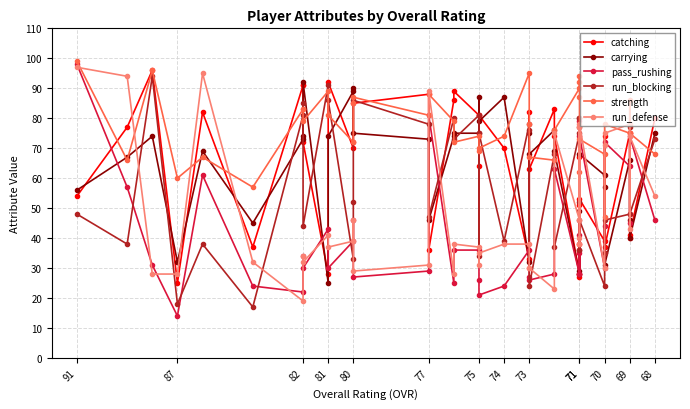

What is the greatest value displayed?

99